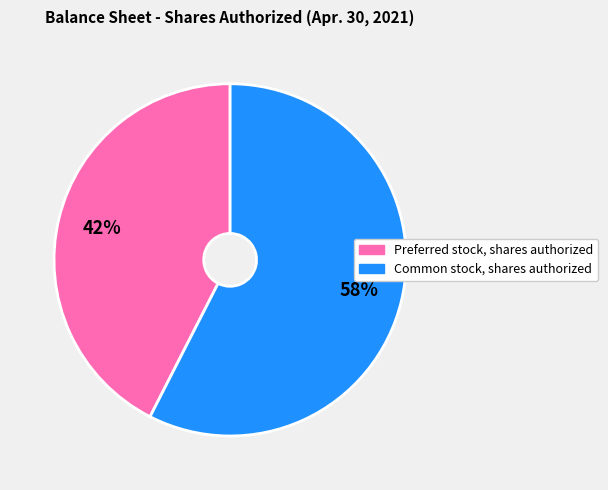

Approximately how many times larger is the value at Common stock, shares authorized compared to Preferred stock, shares authorized?

1.4